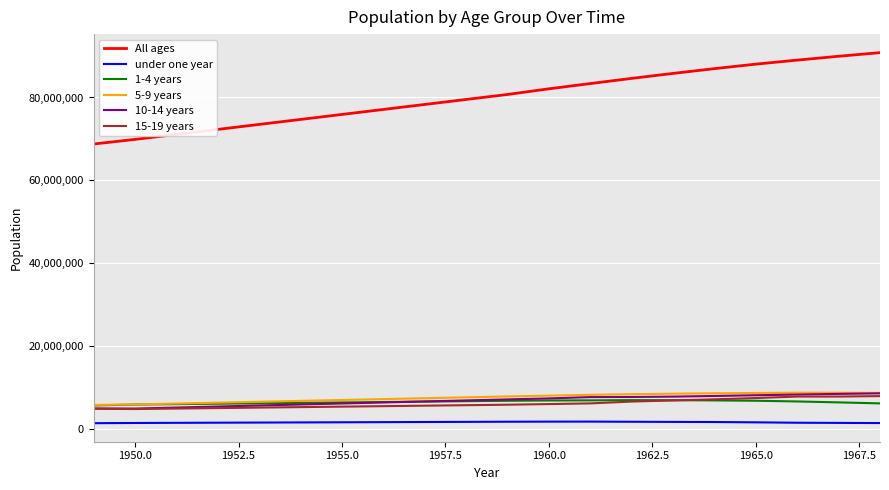

What is the highest value of the All ages series?

90825898